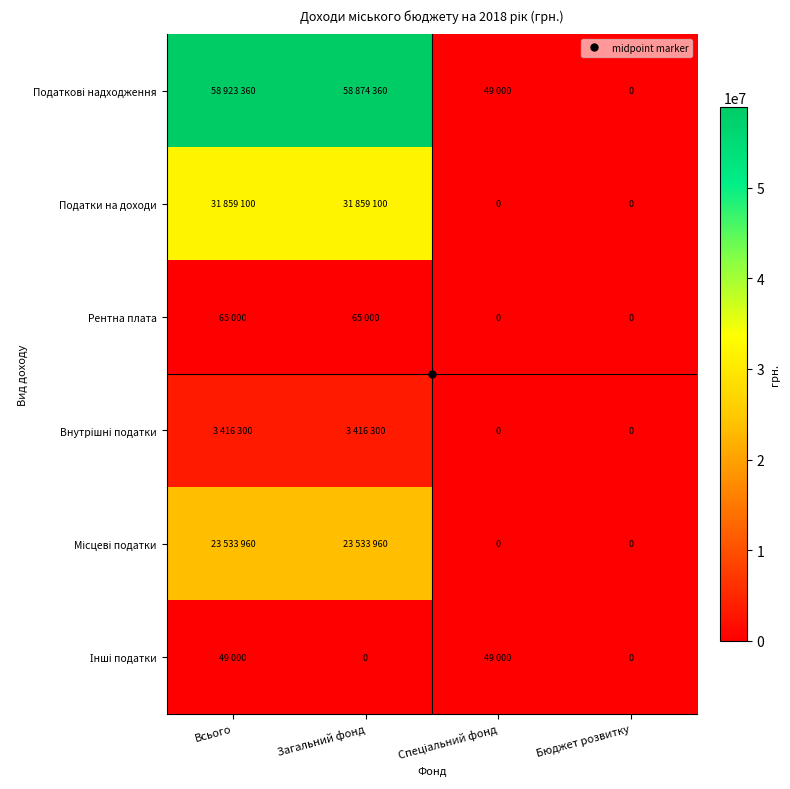

What is the average value of the Місцеві податки series?

11766980